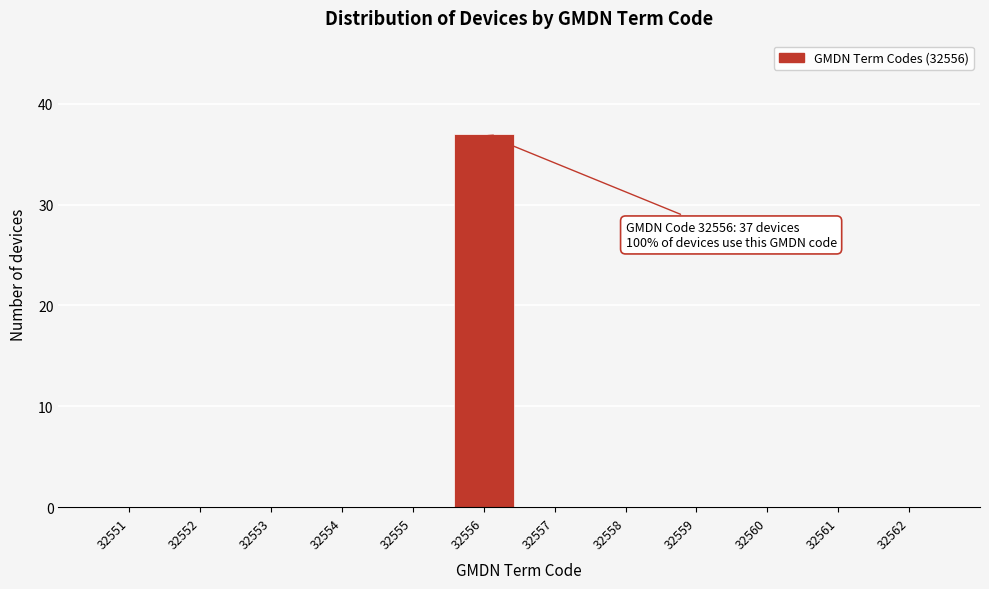

Which range on the x-axis has the tallest bar?

32555.5 to 32556.5